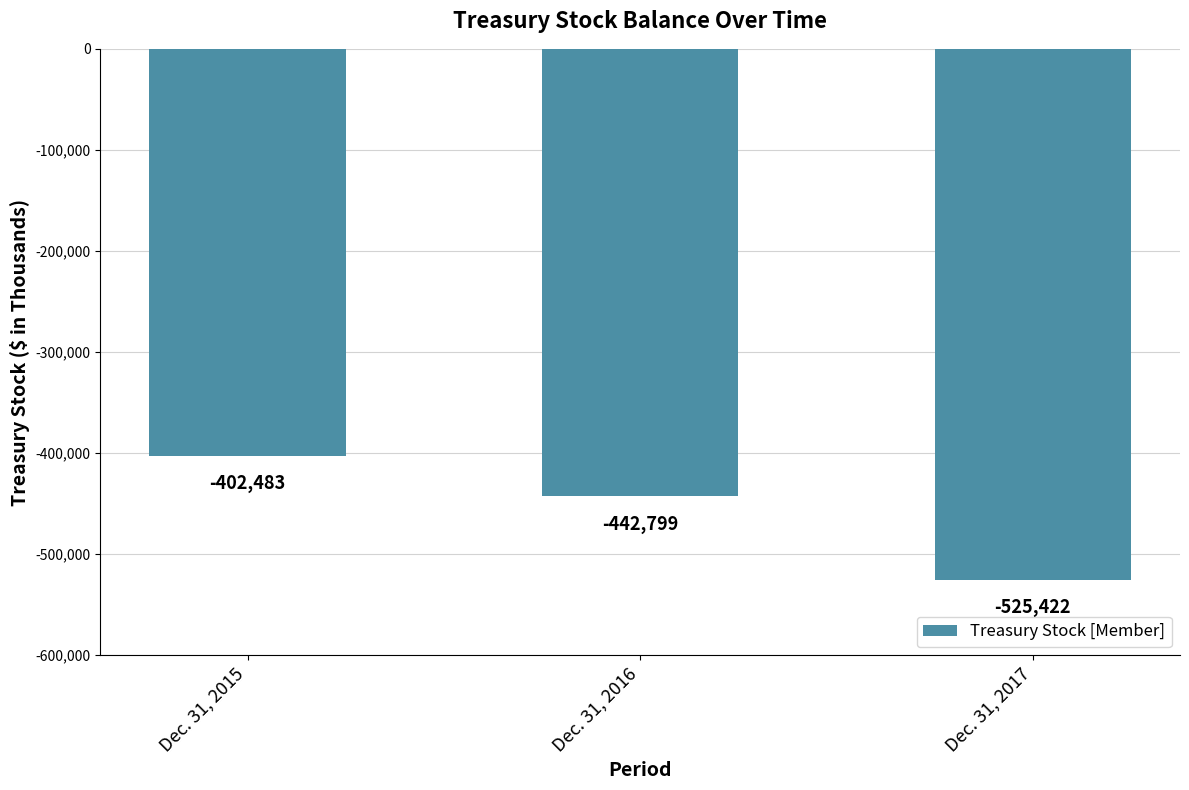

What is the value of the 3rd bar from the left?

-525422